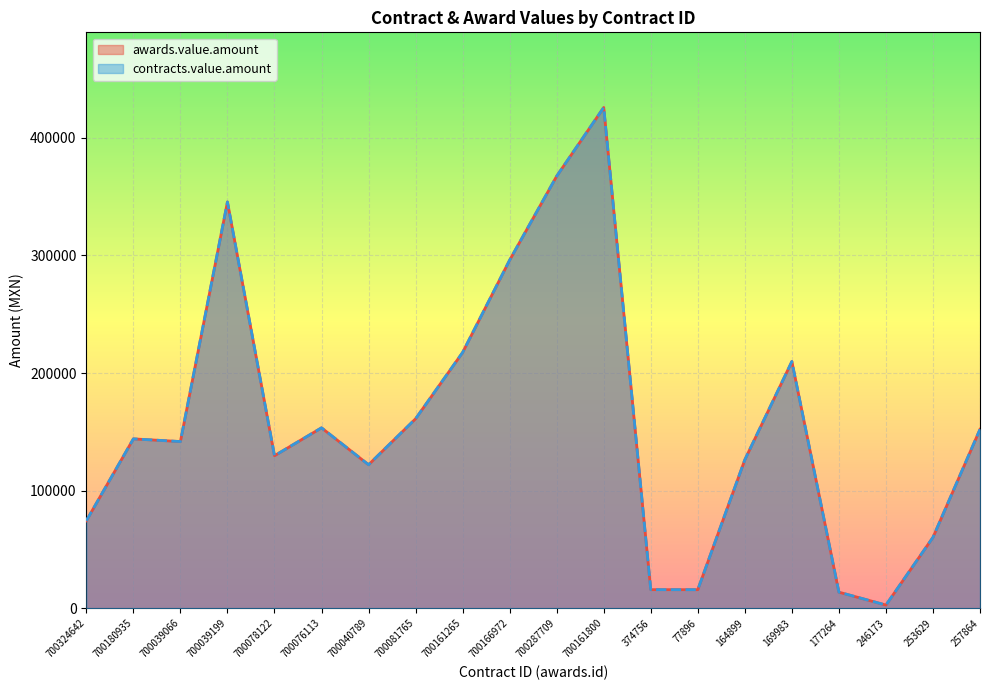

Where is the first local maximum for awards.value.amount?

700180935